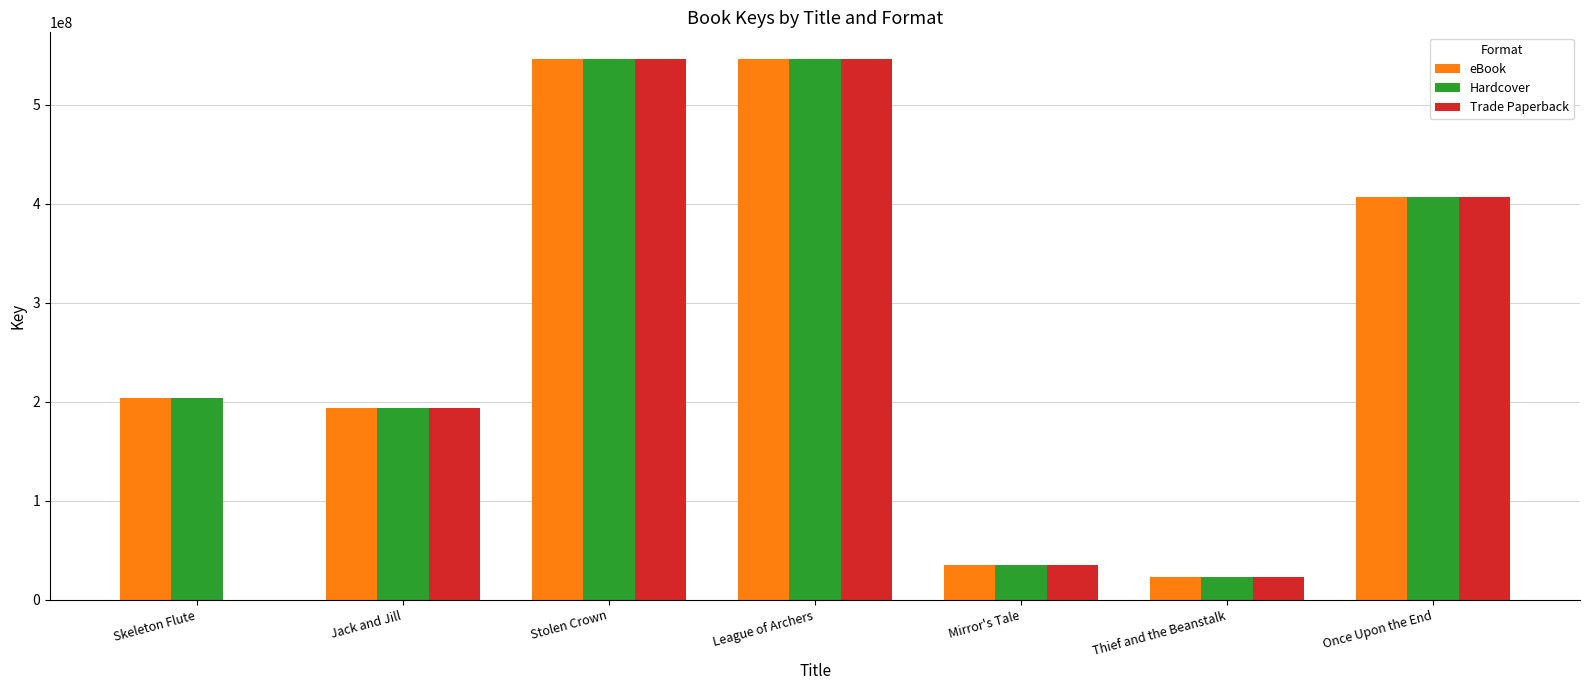

What is the maximum value shown in the chart?

545994454